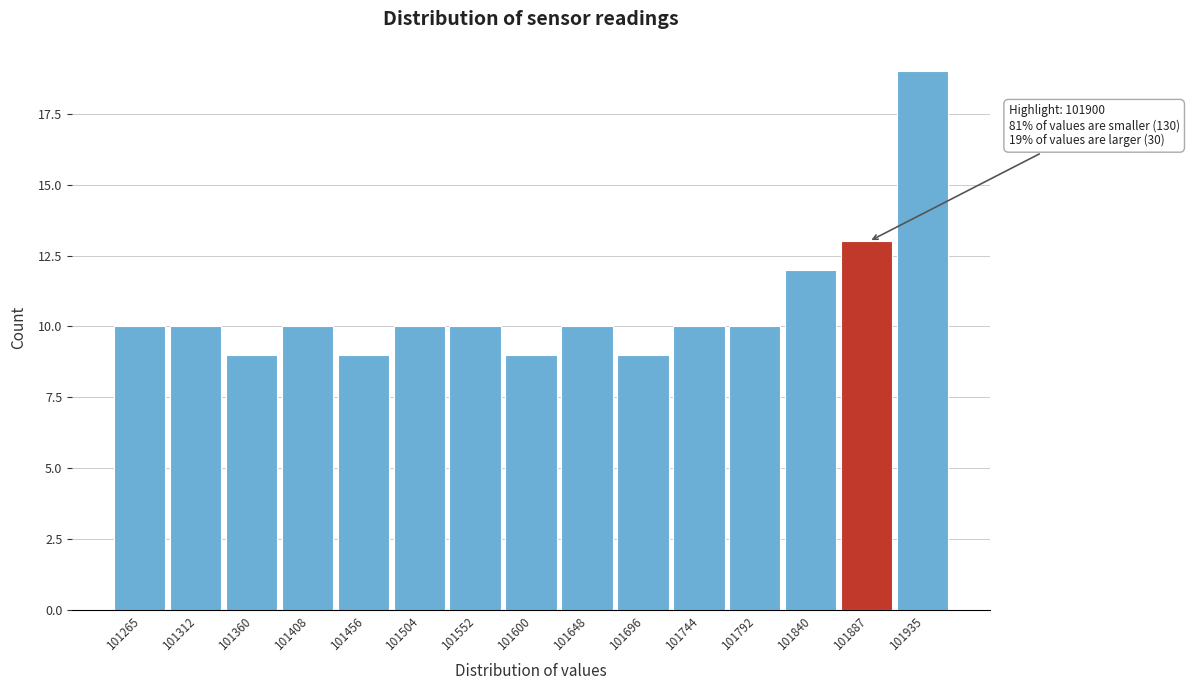

Reading left to right, list all the values displayed in this chart.

101265=10	101312=10	101360=9	101408=10	101456=9	101504=10	101552=10	101600=9	101648=10	101696=9	101744=10	101792=10	101840=12	101887=13	101935=19